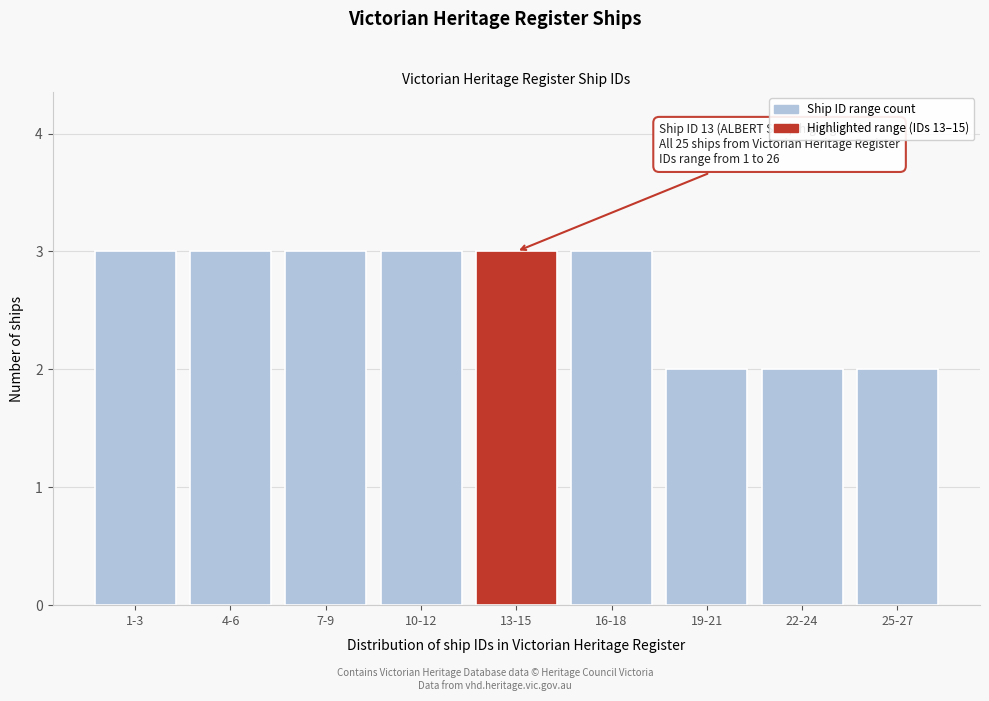

Reading left to right, list all the values displayed in this chart.

1-3=3	4-6=3	7-9=3	10-12=3	13-15=3	16-18=3	19-21=2	22-24=2	25-27=2